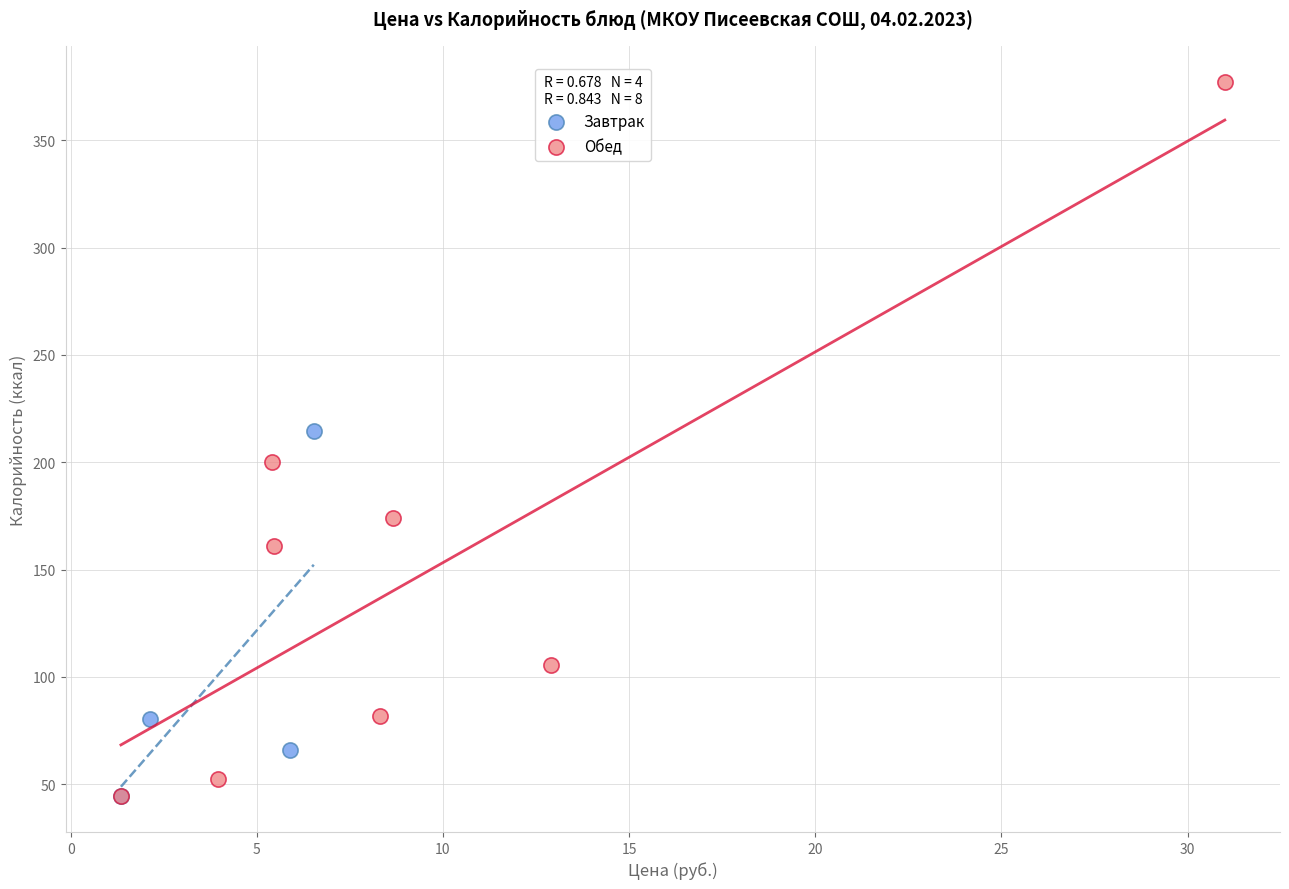

Which series has the largest Y range (max minus min)?

Обед